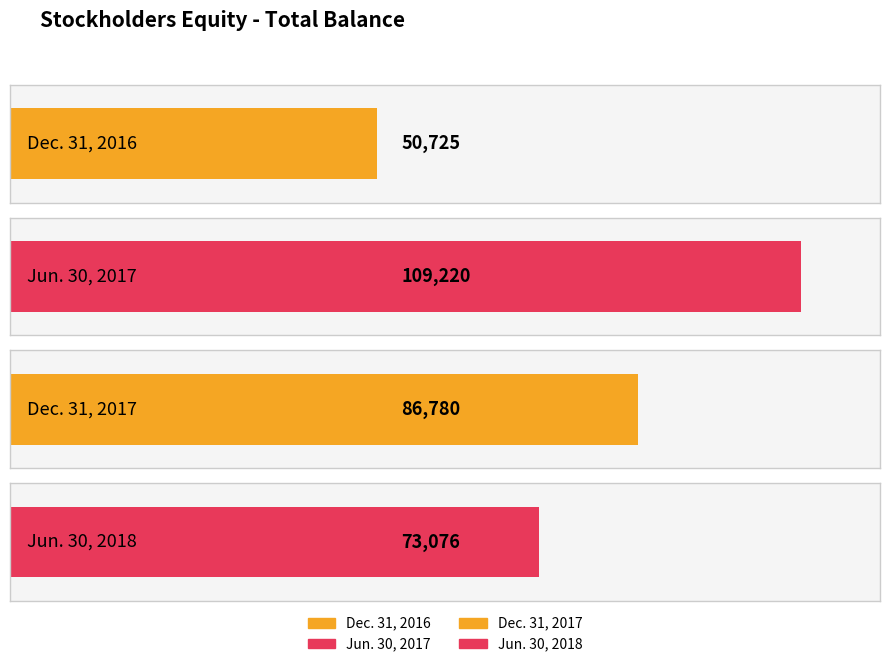

Does the chart contain any negative values?

No